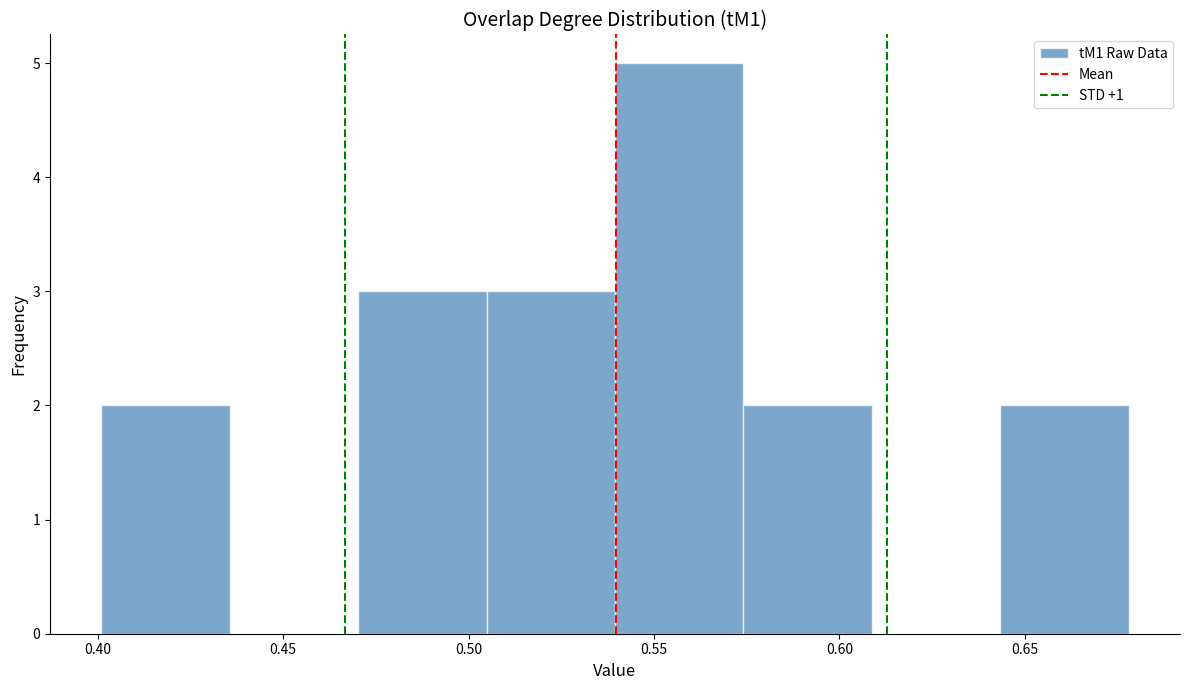

How tall is the bar that spans 0.575 to 0.610 on the x-axis? Neither the bar edges nor the heights are printed on the chart, so give them approximately, as read against the axes.

2